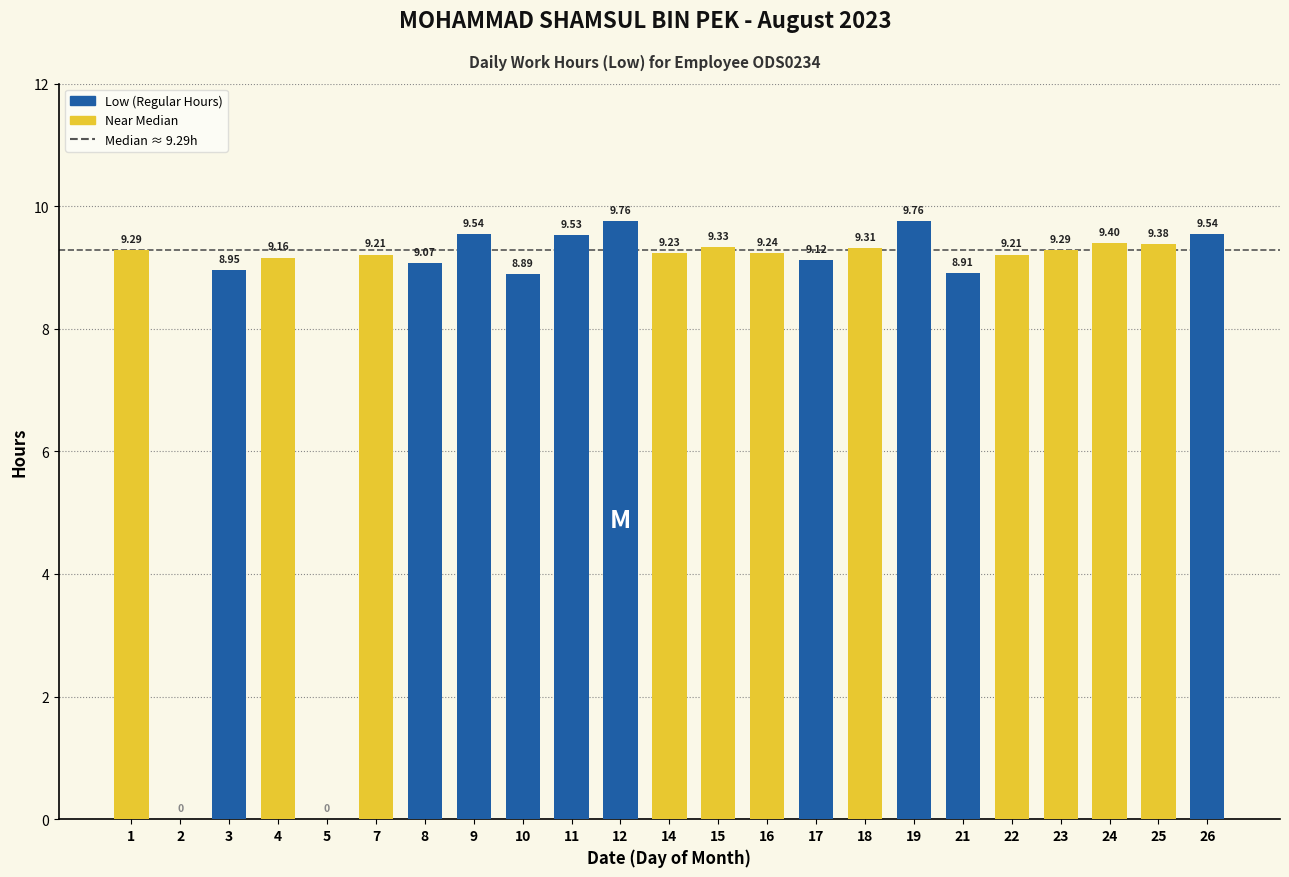

The chart shows a value of 9.4 at 24. True or false?

True